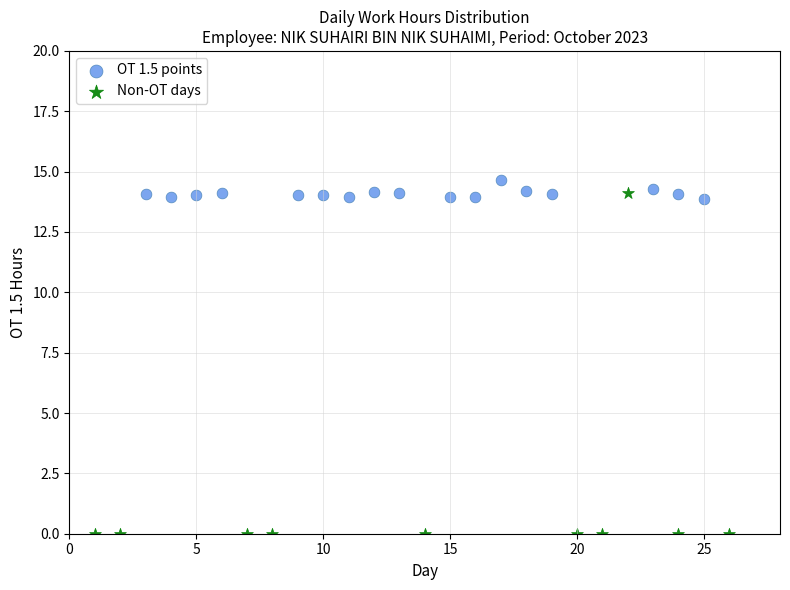

Which series contains the lowest Y value?

Non-OT days